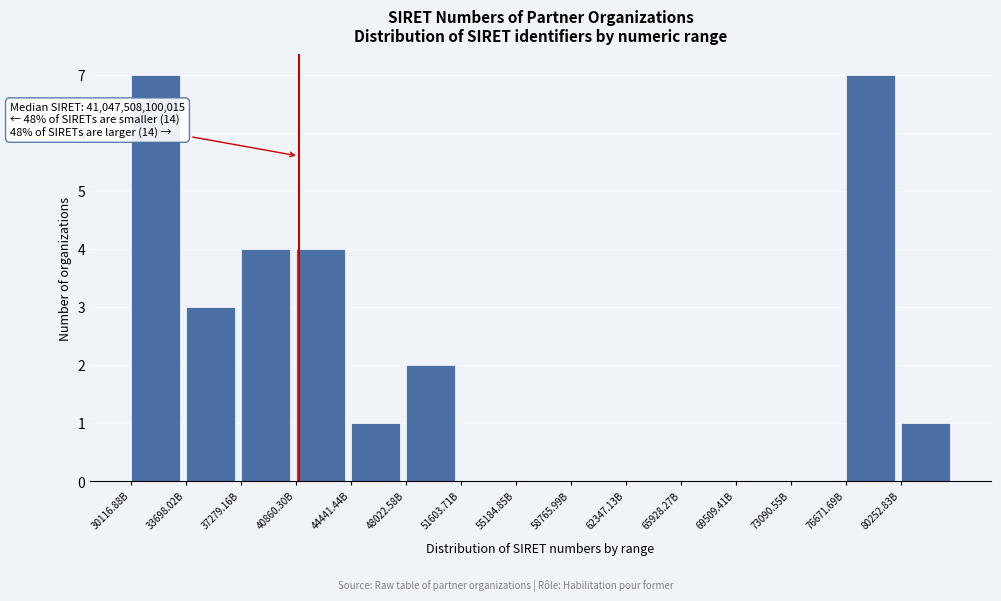

Reading left to right, transcribe all the data shown in this chart.

30116.88B=7	33698.02B=3	37279.16B=4	40860.30B=4	44441.44B=1	48022.58B=2	51603.71B=0	55184.85B=0	58765.99B=0	62347.13B=0	65928.27B=0	69509.41B=0	73090.55B=0	76671.69B=7	80252.83B=1